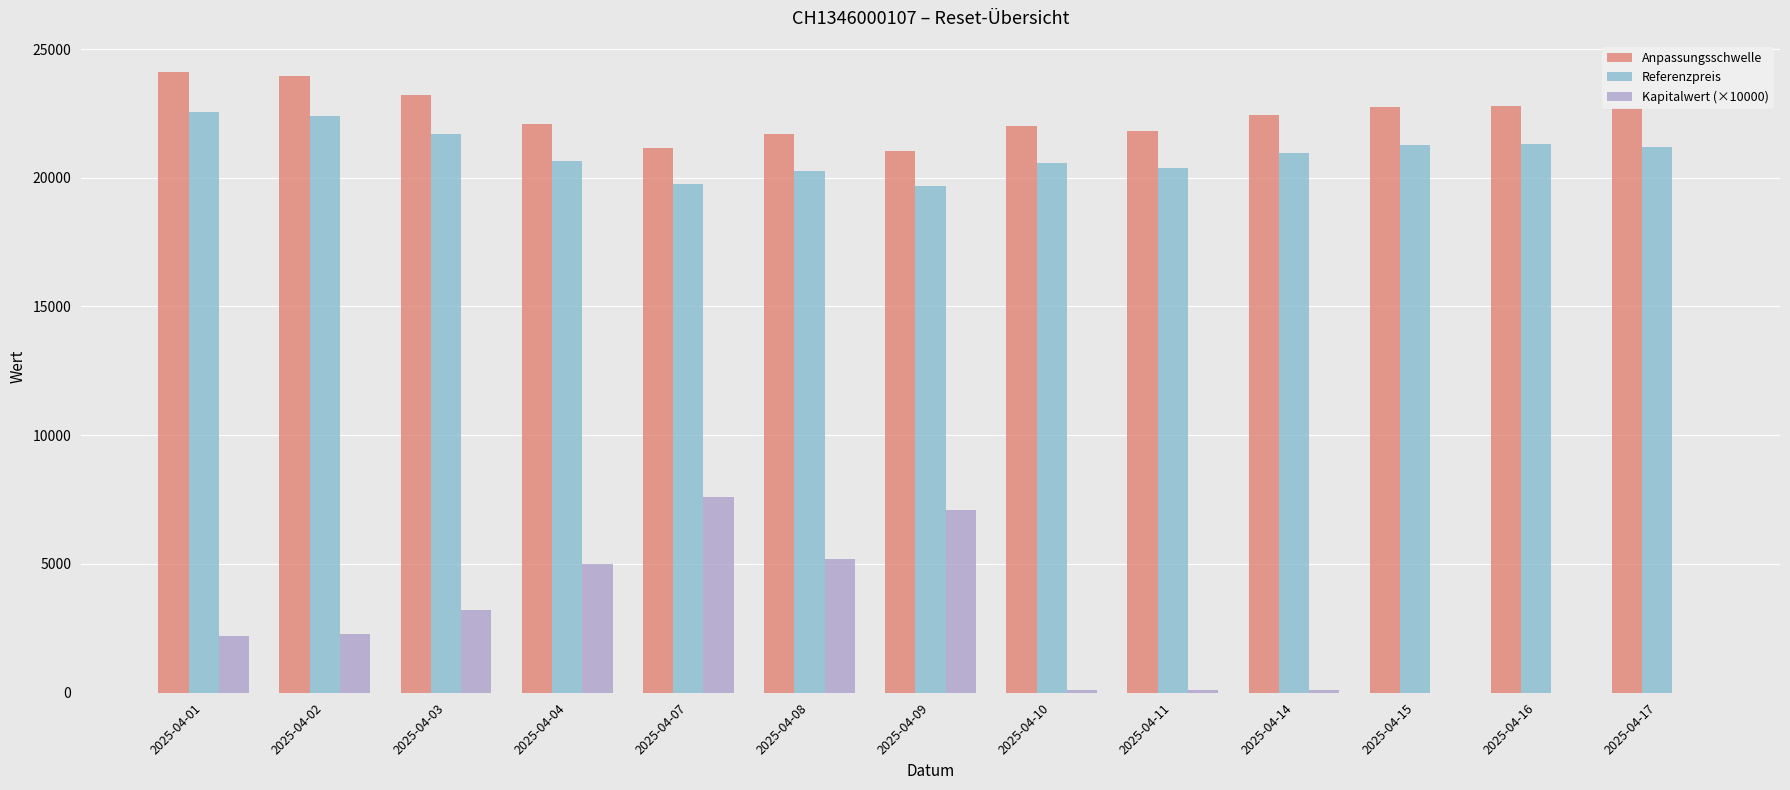

What is the total value across all series at 2025-04-03?

48119.7